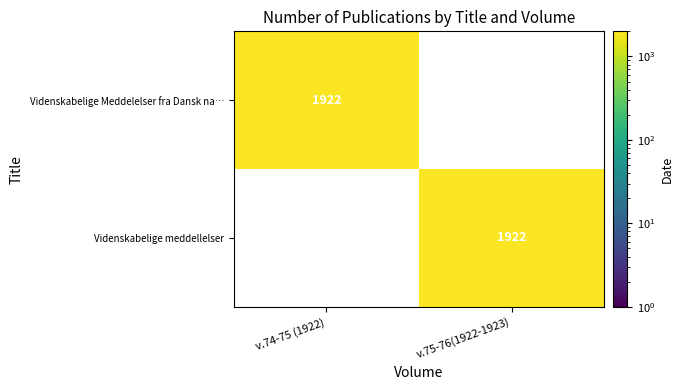

What is the average value of the Videnskabelige Meddelelser fra Dansk na… series?

961